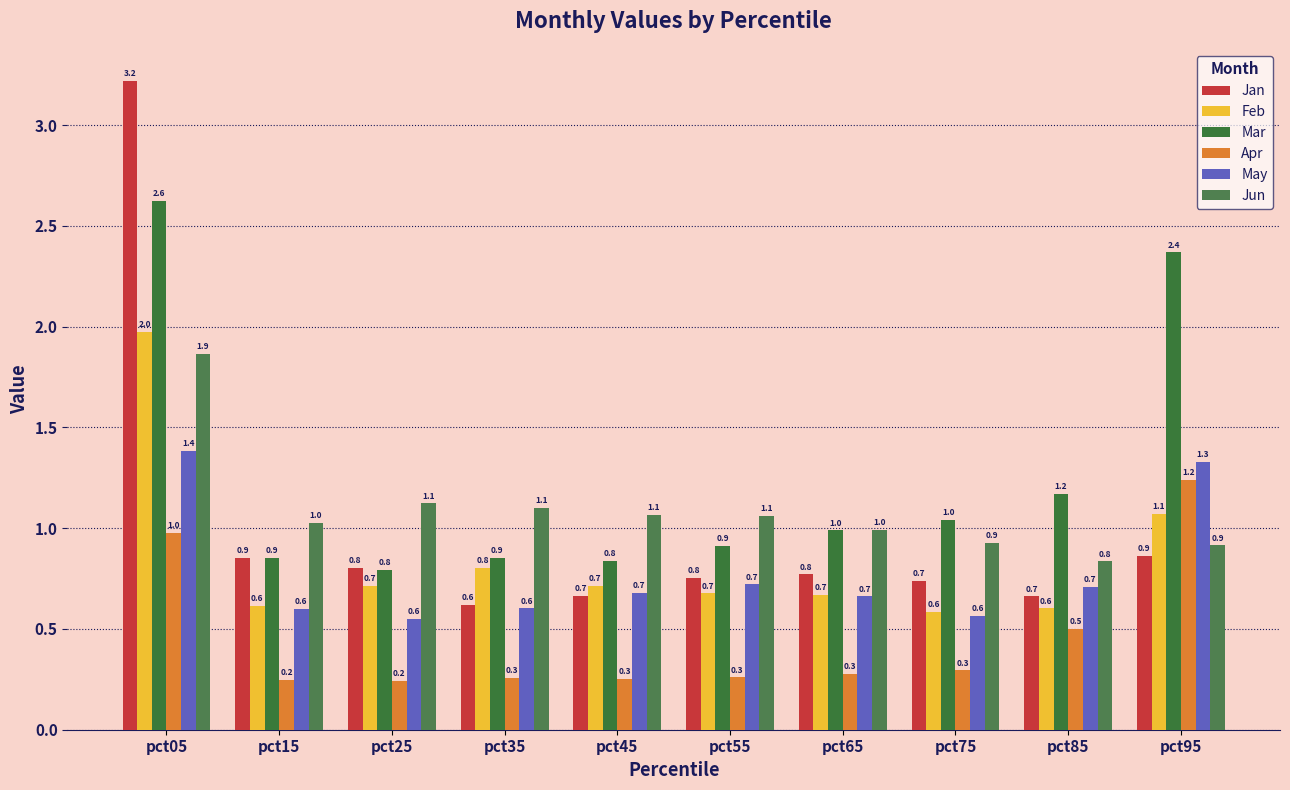

How many May values are between 0 and 1?

8